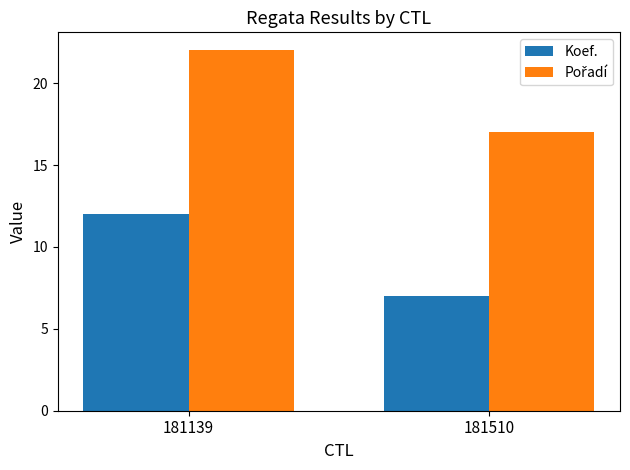

Which label corresponds to the smallest value in the chart?

181510